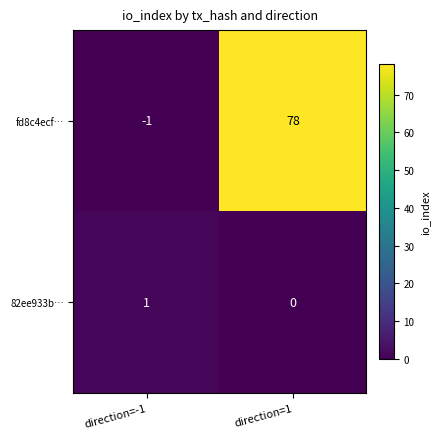

The fd8c4ecf… series shows 116 at direction=1. True or false?

False